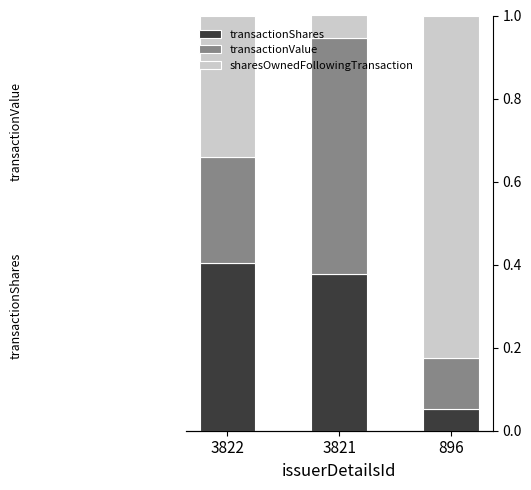

Which series changed the most between 3821 and 896?

sharesOwnedFollowingTransaction